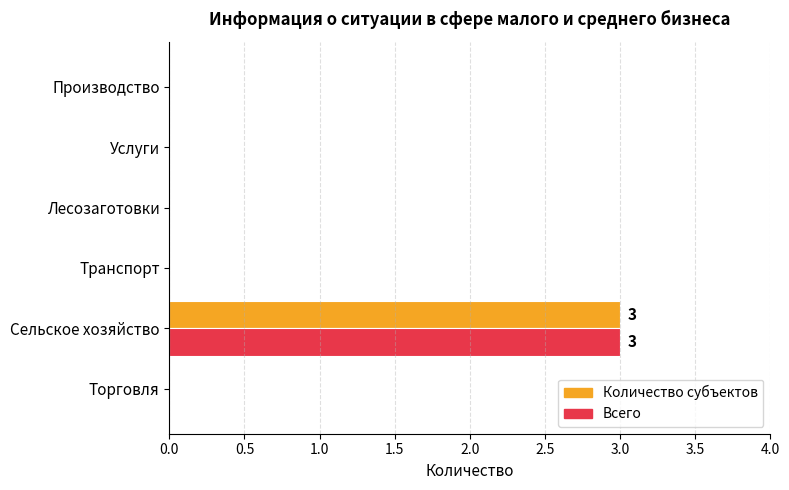

What is the sum of all Всего values?

3